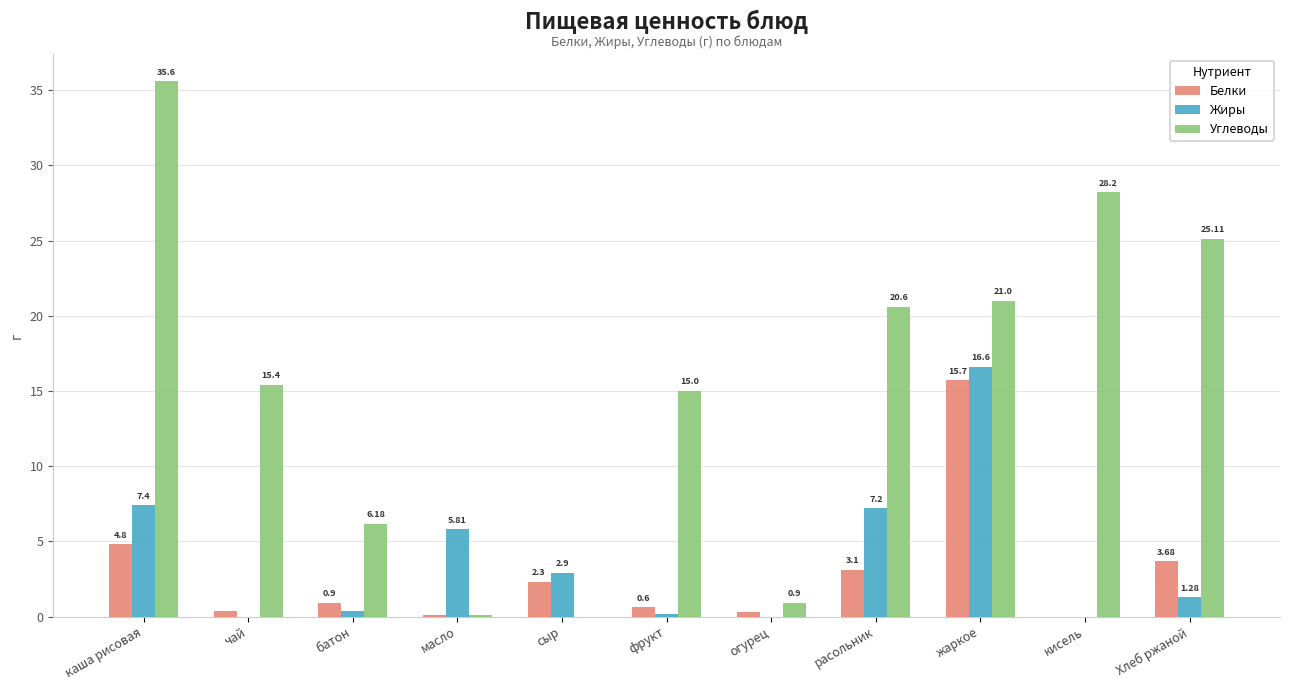

How many groups of bars are there?

11